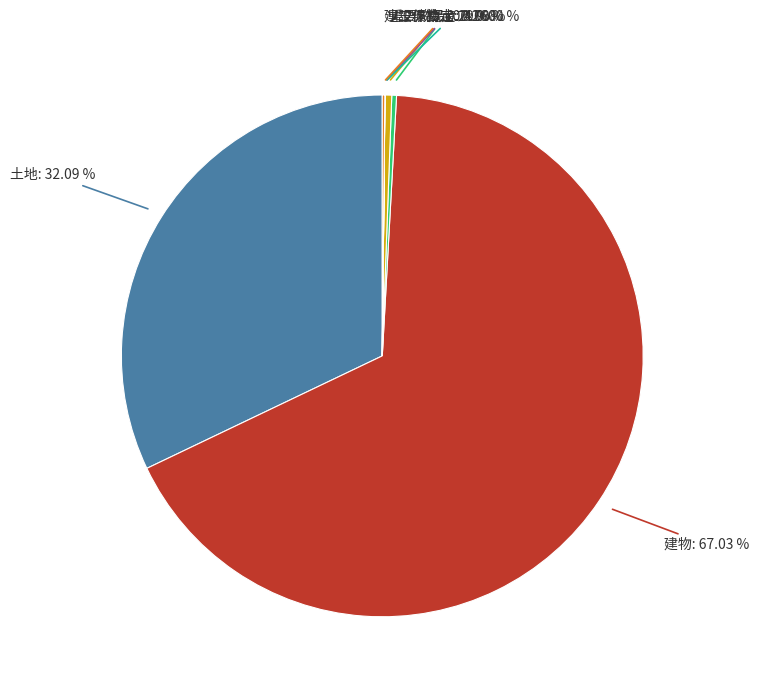

Is there any slice that represents more than half of the pie?

Yes